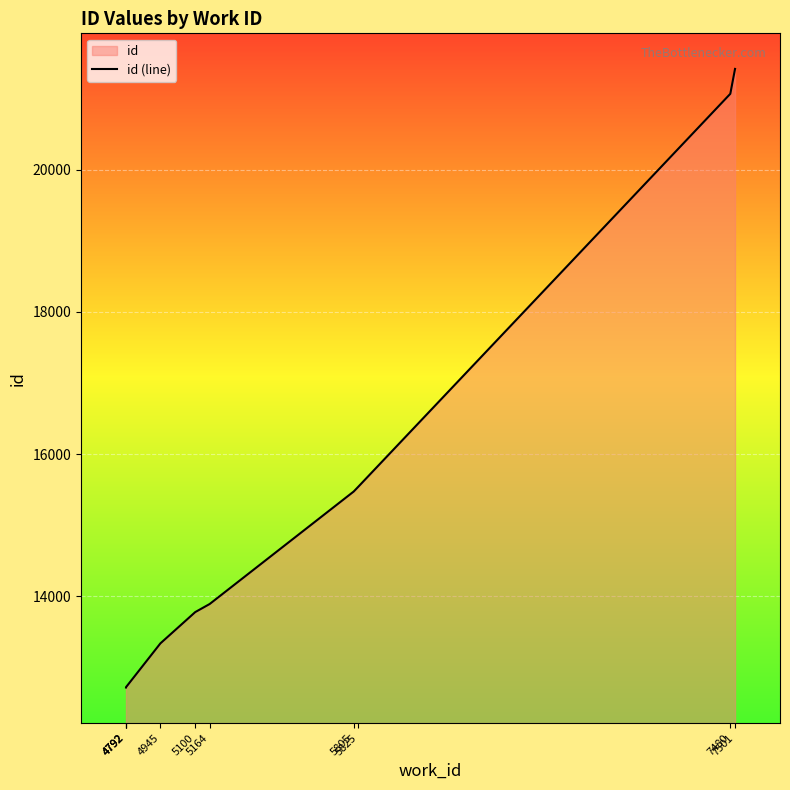

At which label does the data first exceed 13894?

5805